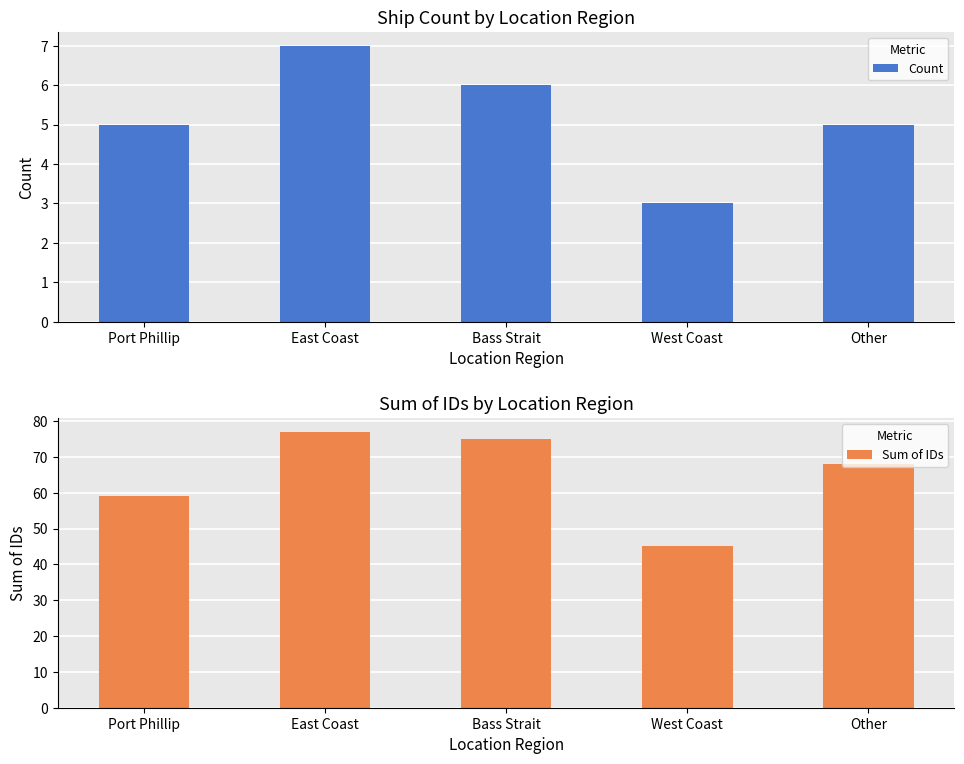

Does the chart contain any negative values?

No